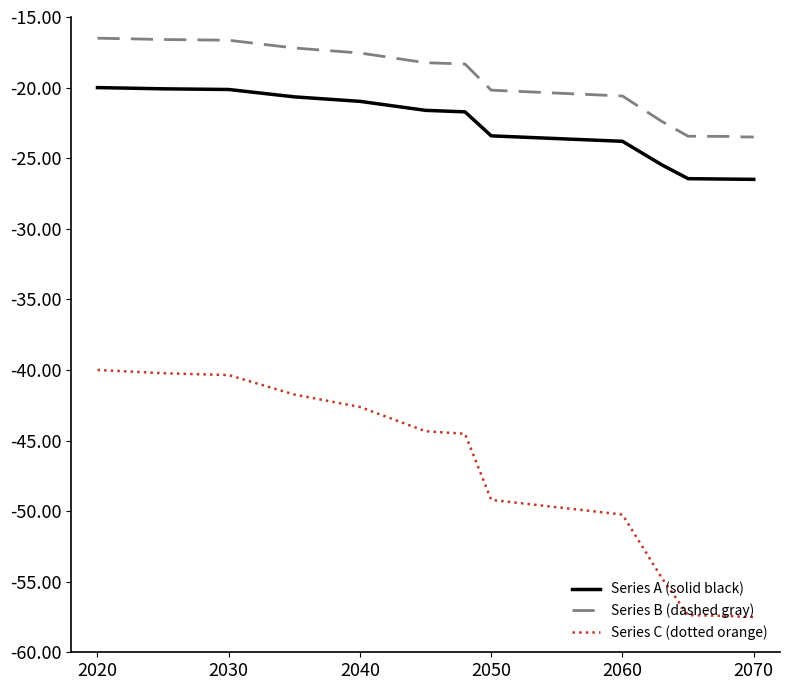

True or false: Series A (solid black) and Series B (dashed gray) cross at least once.

False